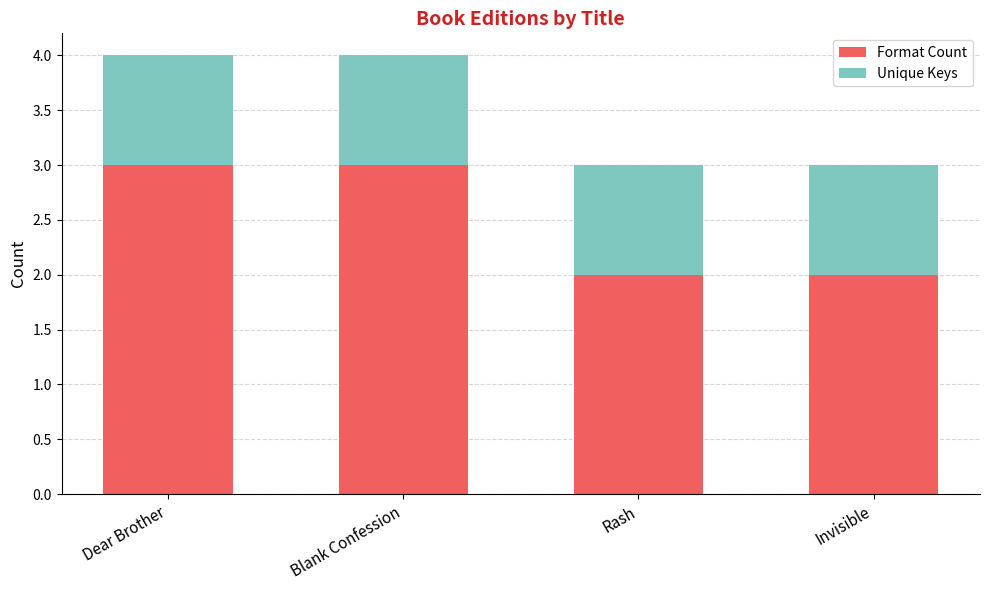

What is the sum of all Format Count values?

10